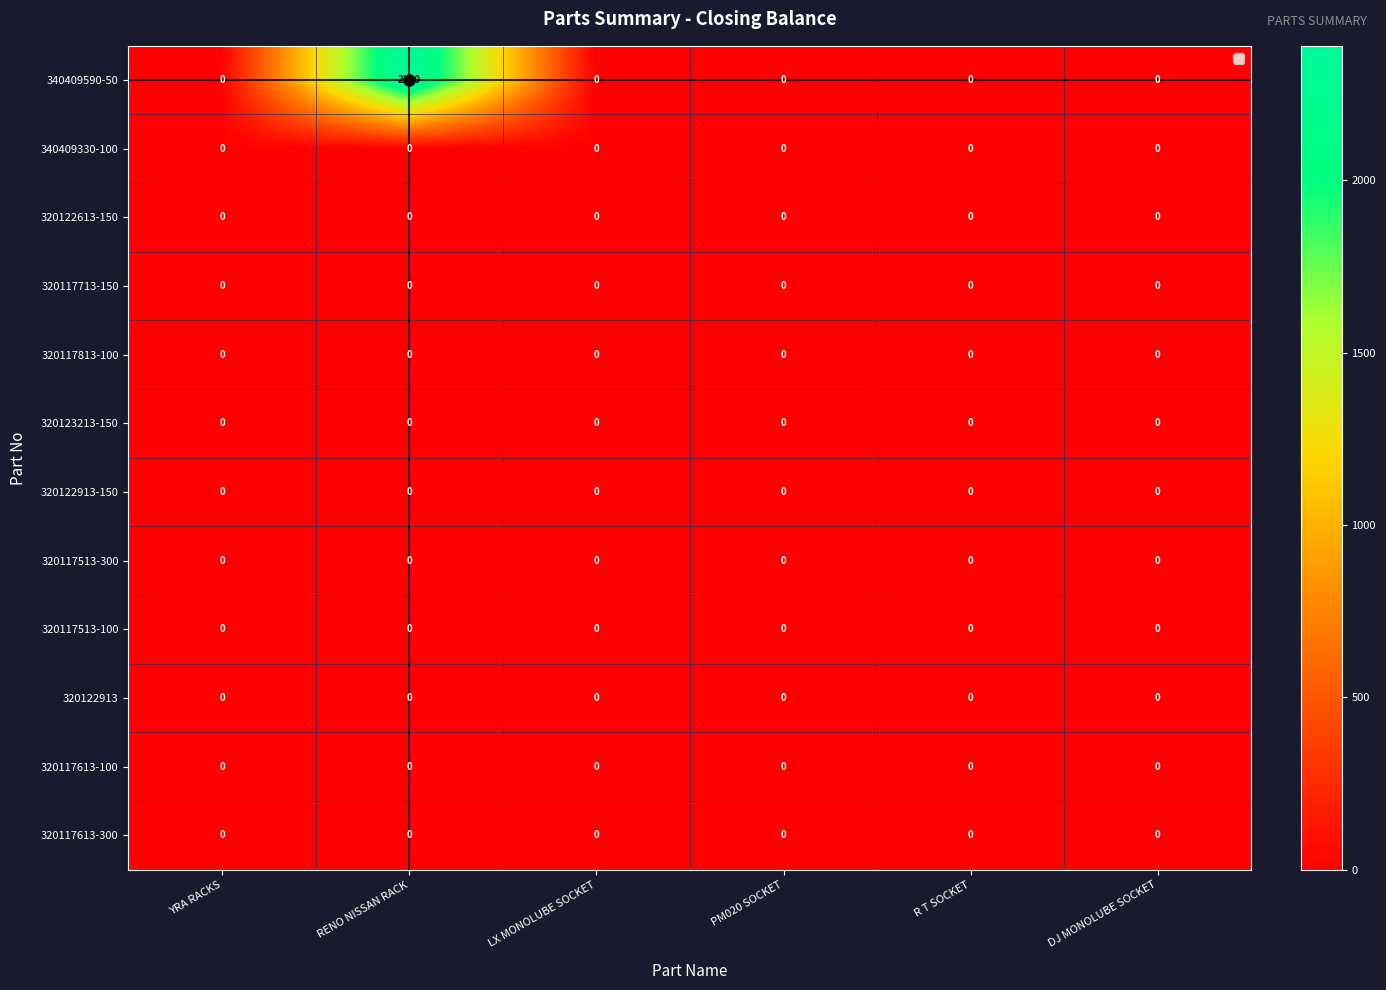

Which label corresponds to the largest value in the chart?

RENO NISSAN RACK